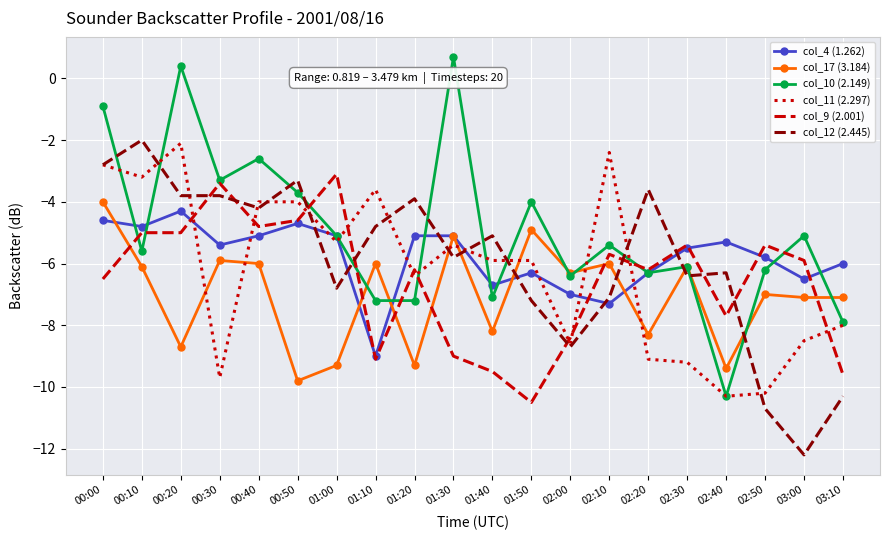

What is the greatest value displayed?

0.7